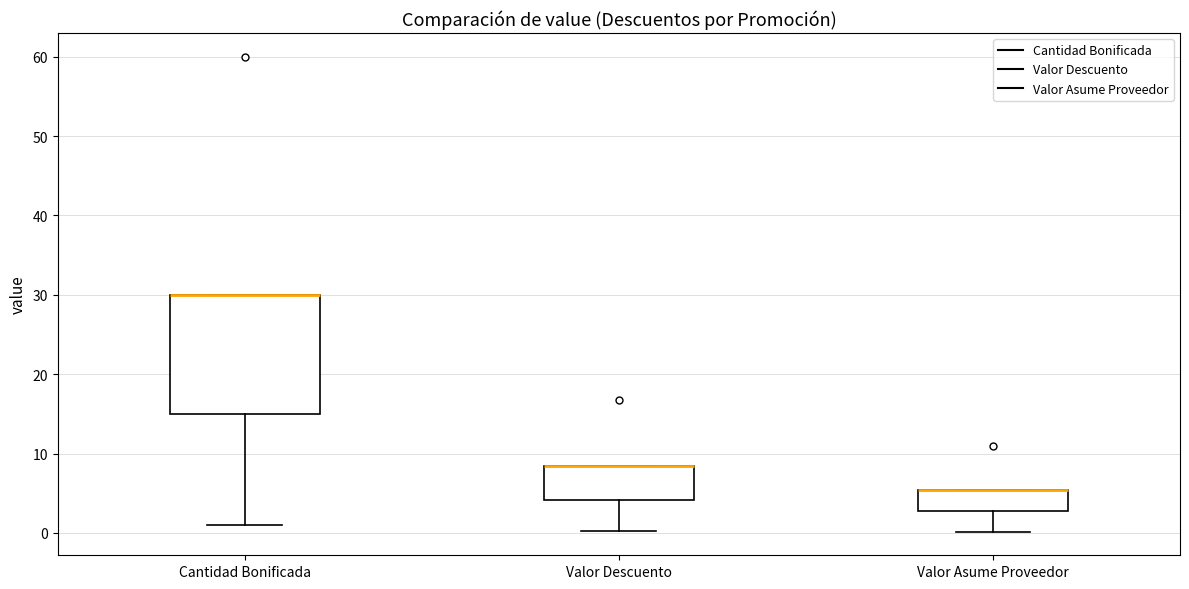

Where is the lower edge of the box for Valor Asume Proveedor on the y-axis? The values are not printed on the chart, so give them approximately, as read against the axis.

3